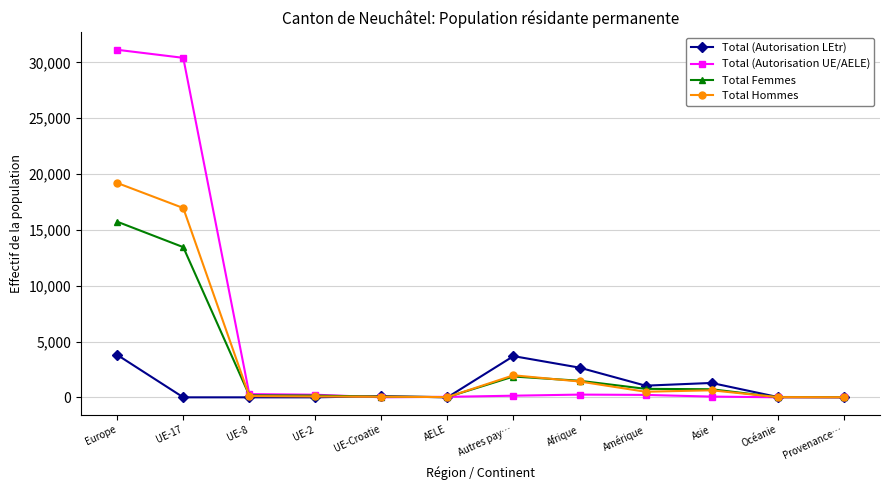

Count the number of data series in this chart.

4